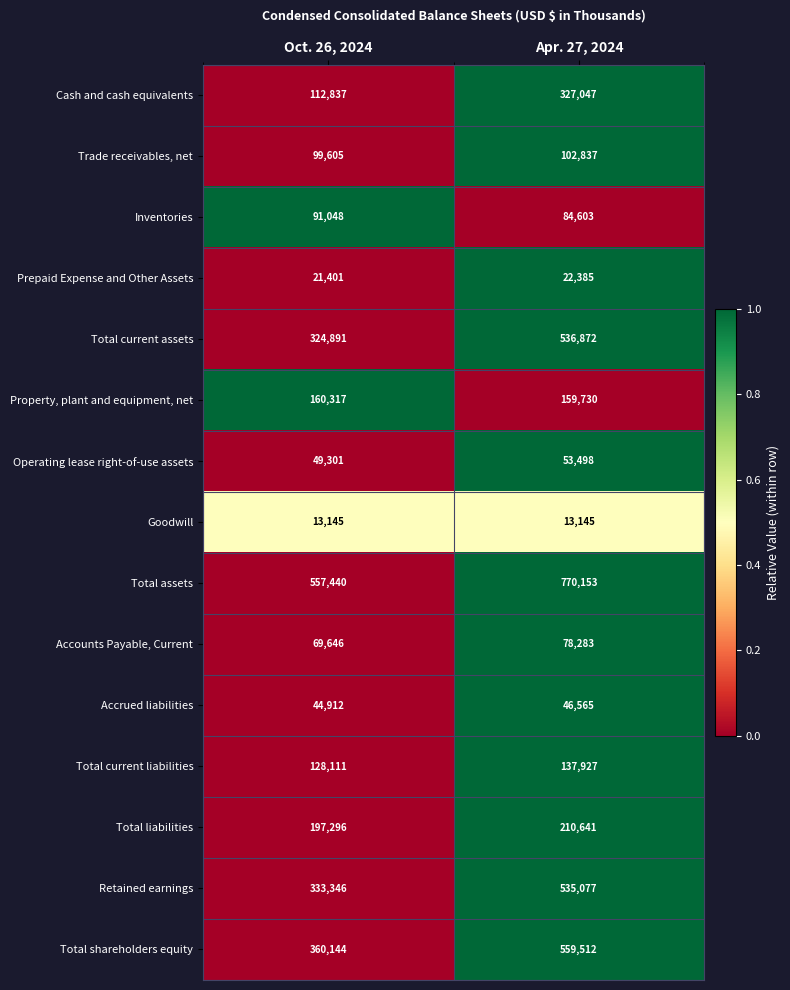

Reading left to right, transcribe all the data shown in this chart.

Cash and cash equivalents: 112837	327047
Trade receivables, net: 99605	102837
Inventories: 91048	84603
Prepaid Expense and Other Assets: 21401	22385
Total current assets: 324891	536872
Property, plant and equipment, net: 160317	159730
Operating lease right-of-use assets: 49301	53498
Goodwill: 13145	13145
Total assets: 557440	770153
Accounts Payable, Current: 69646	78283
Accrued liabilities: 44912	46565
Total current liabilities: 128111	137927
Total liabilities: 197296	210641
Retained earnings: 333346	535077
Total shareholders equity: 360144	559512